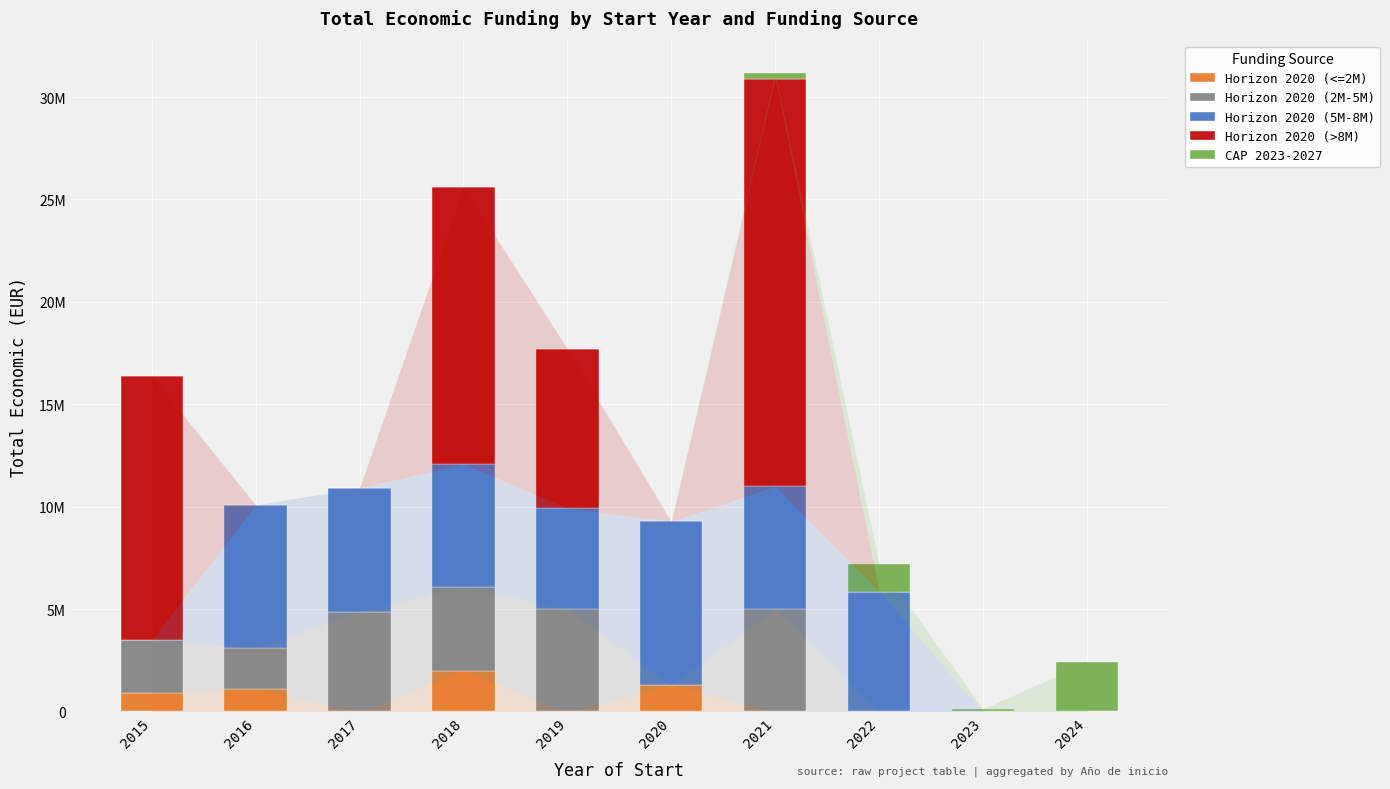

What are all the series names shown in the legend?

Horizon 2020 (<=2M), Horizon 2020 (2M-5M), Horizon 2020 (5M-8M), Horizon 2020 (>8M), CAP 2023-2027